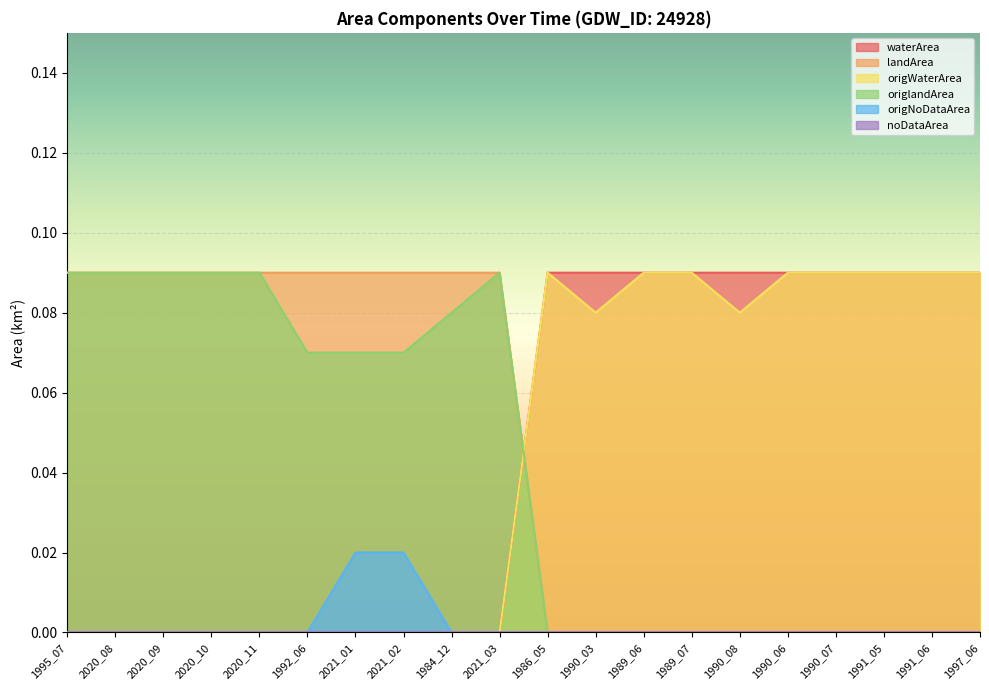

List the labels in order of waterArea value, largest first.

1986_05, 1990_03, 1989_06, 1989_07, 1990_08, 1990_06, 1990_07, 1991_05, 1991_06, 1997_06, 1995_07, 2020_08, 2020_09, 2020_10, 2020_11, 1992_06, 2021_01, 2021_02, 1984_12, 2021_03